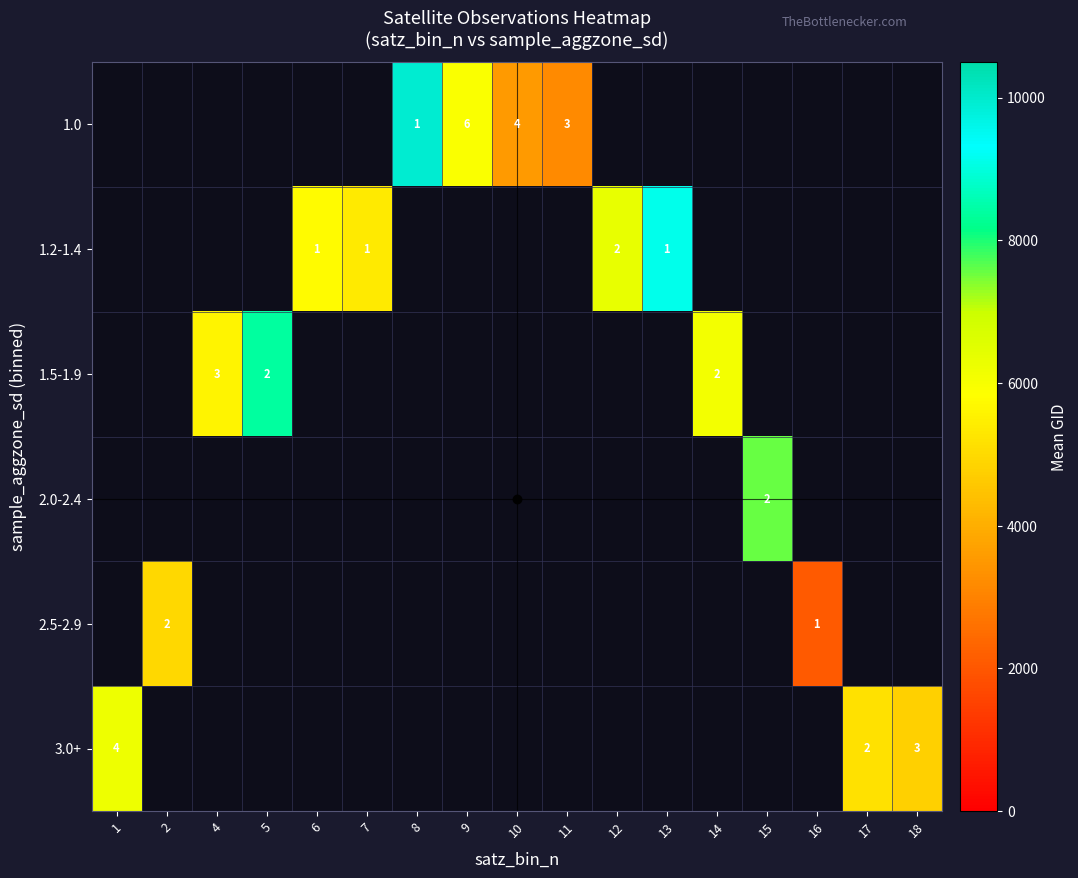

True or false: 2.5-2.9 has a value of 2 at 2.

True